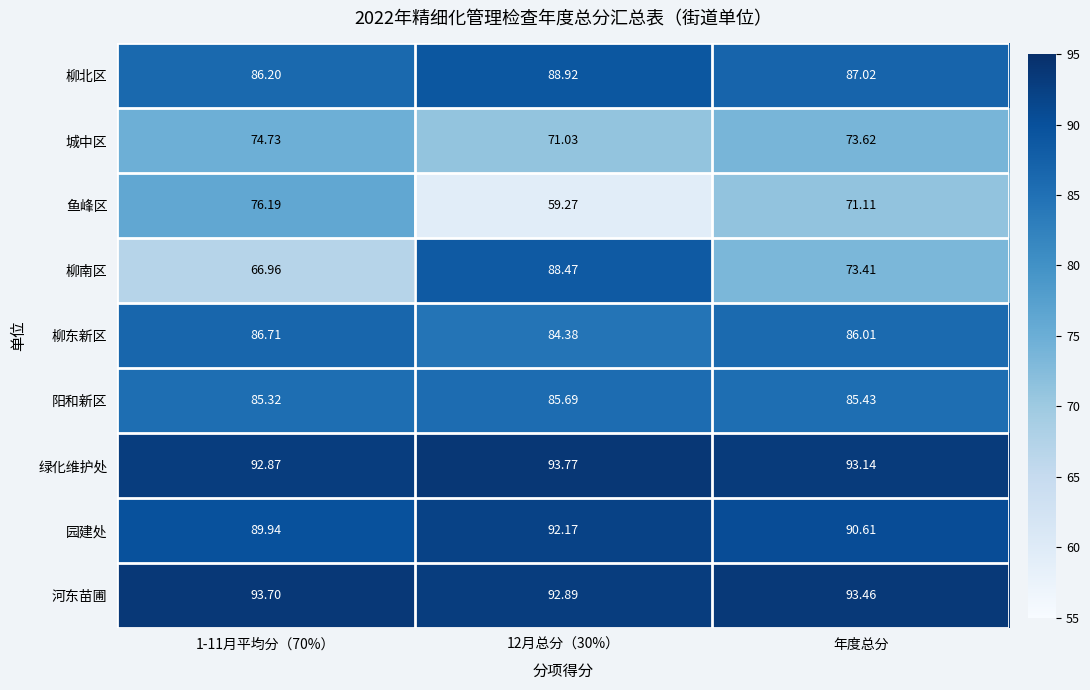

Where is 园建处 nearest to the value 91?

年度总分